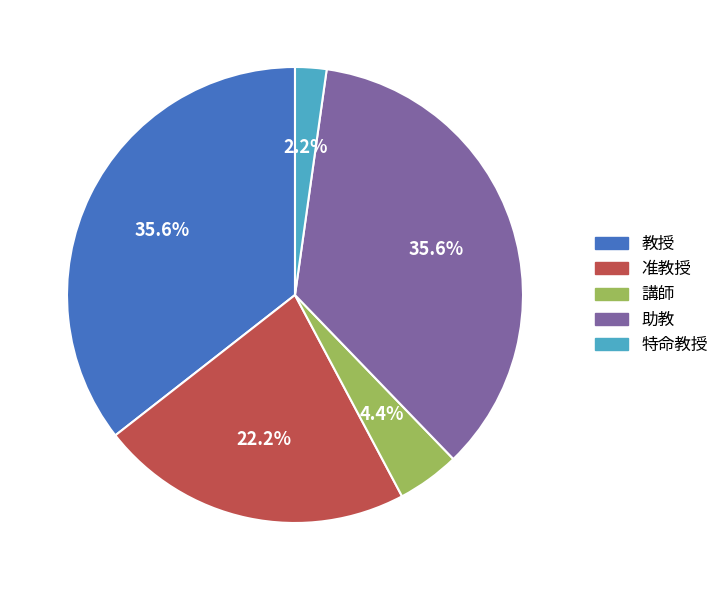

What portion of the pie excludes 助教?

64.4%